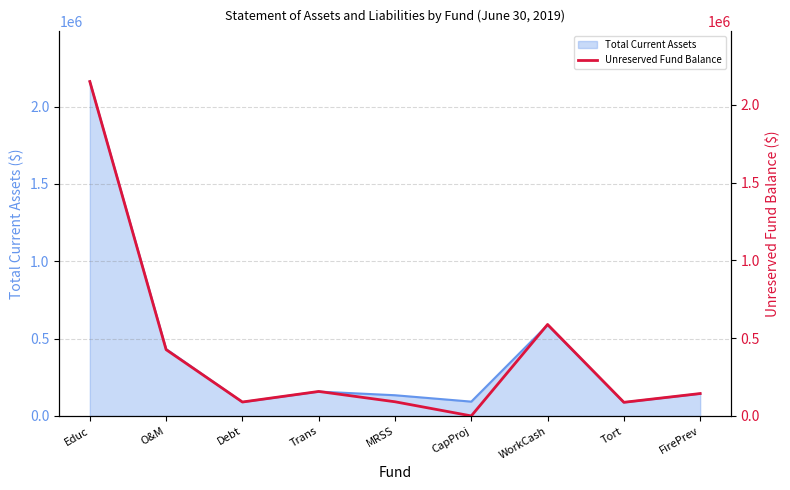

Rank the categories by value from highest to lowest.

Educ, WorkCash, O&M, Trans, FirePrev, MRSS, Debt, Tort, CapProj